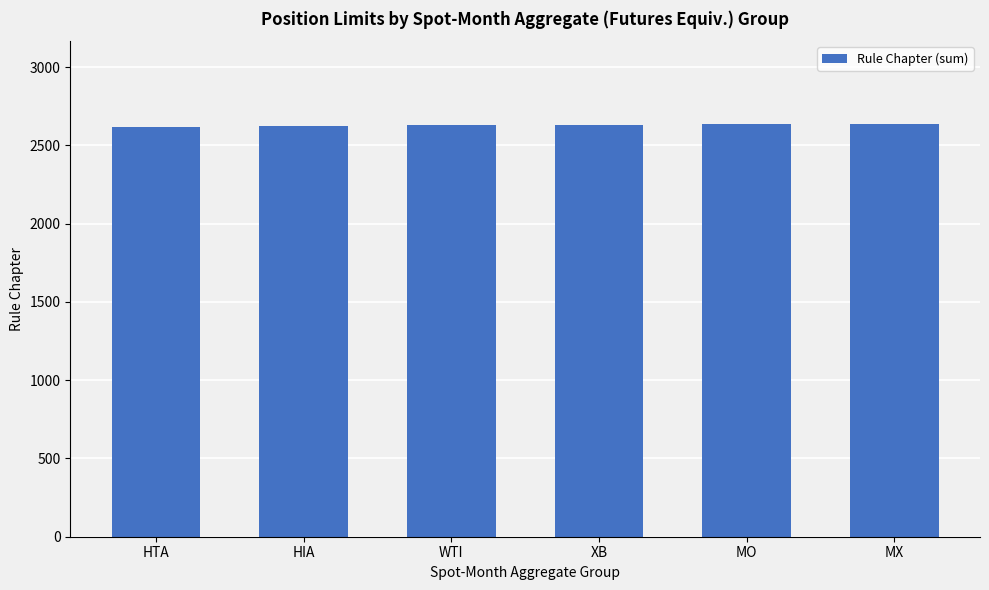

What is the sum of the values at MO and HIA?

5258